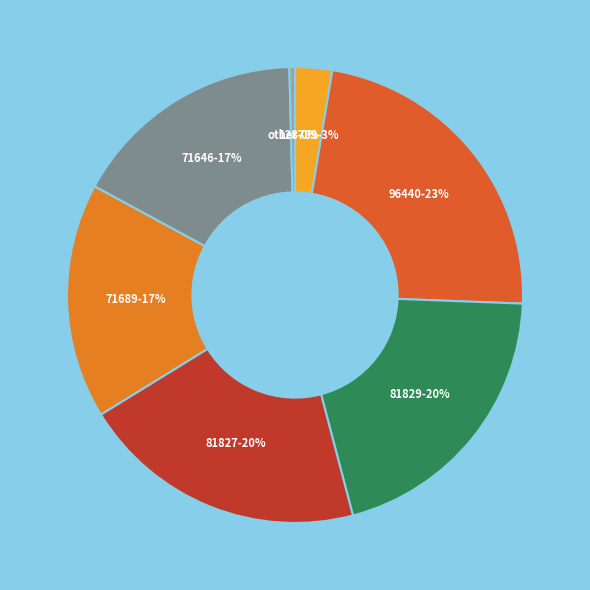

What percentage is the 128789 slice, to the nearest percent?

3%